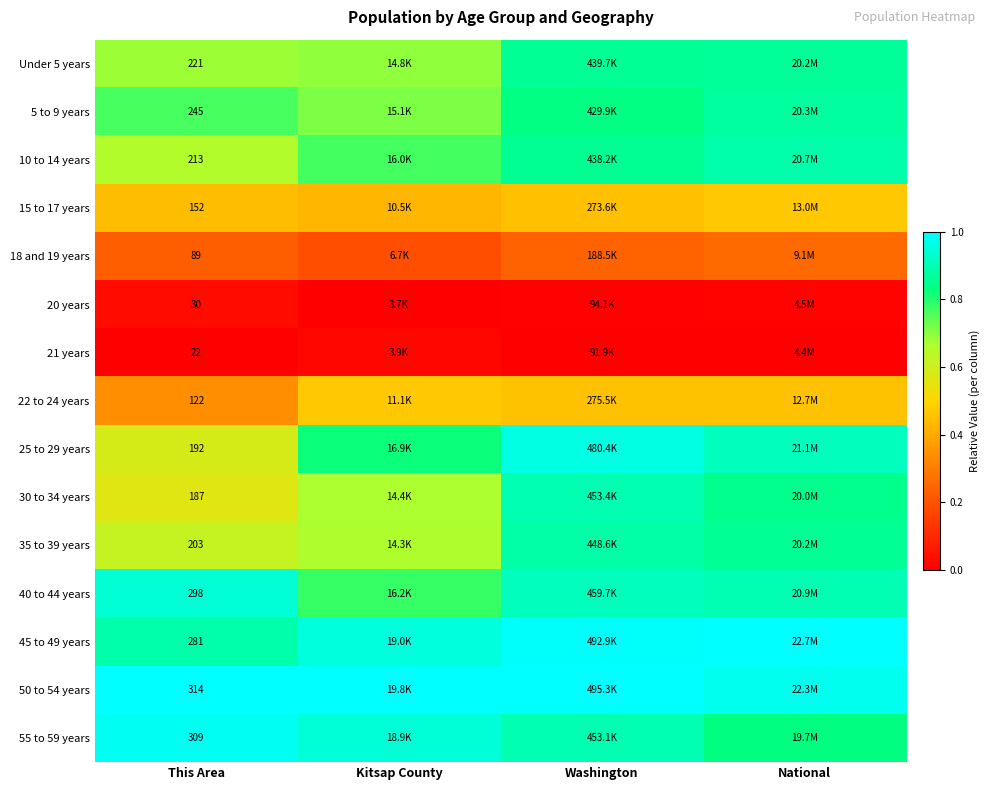

At National, list the series in order from largest to smallest.

45 to 49 years, 50 to 54 years, 25 to 29 years, 40 to 44 years, 10 to 14 years, 5 to 9 years, Under 5 years, 35 to 39 years, 30 to 34 years, 55 to 59 years, 15 to 17 years, 22 to 24 years, 18 and 19 years, 20 years, 21 years